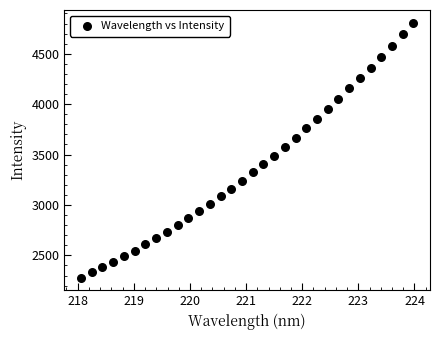

What is the range of X values (max minus min)?

5.9